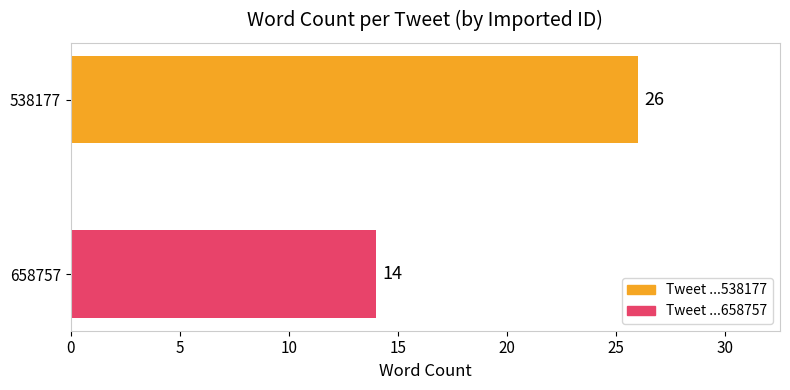

How many data points are less than 26?

1